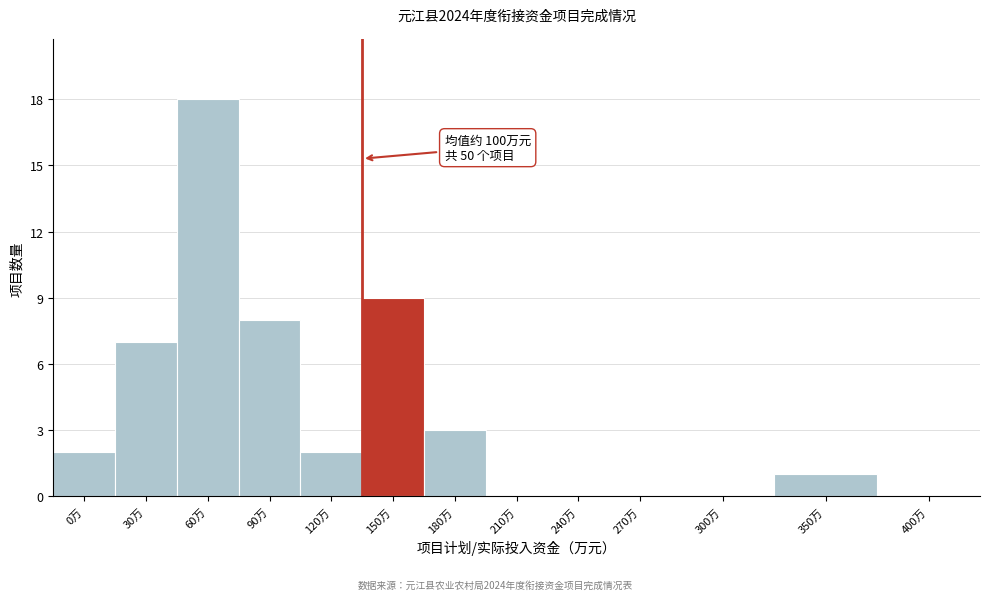

Reading left to right, list all the values displayed in this chart.

0万=2	30万=7	60万=18	90万=8	120万=2	150万=9	180万=3	210万=0	240万=0	270万=0	300万=0	350万=1	400万=0